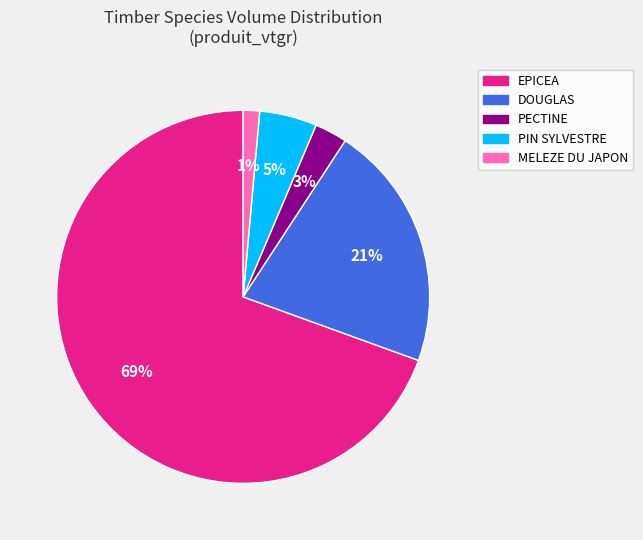

Is there any slice that represents more than half of the pie?

Yes